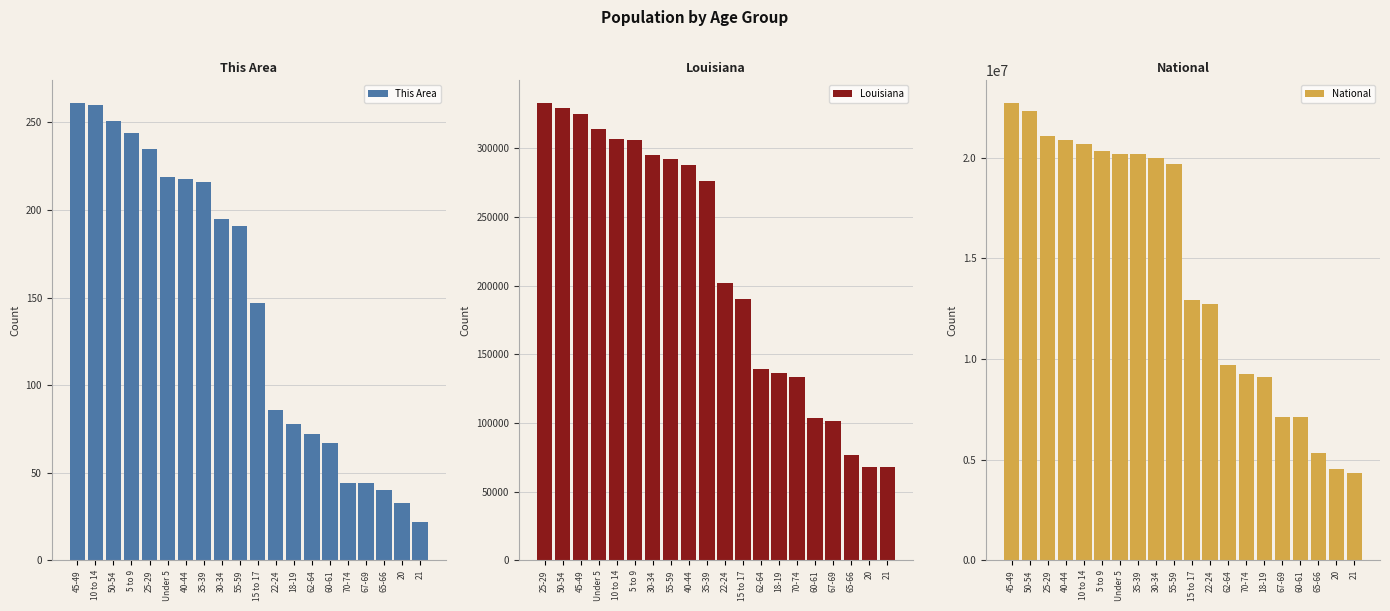

Where is This Area nearest to the value 141?

15 to 17